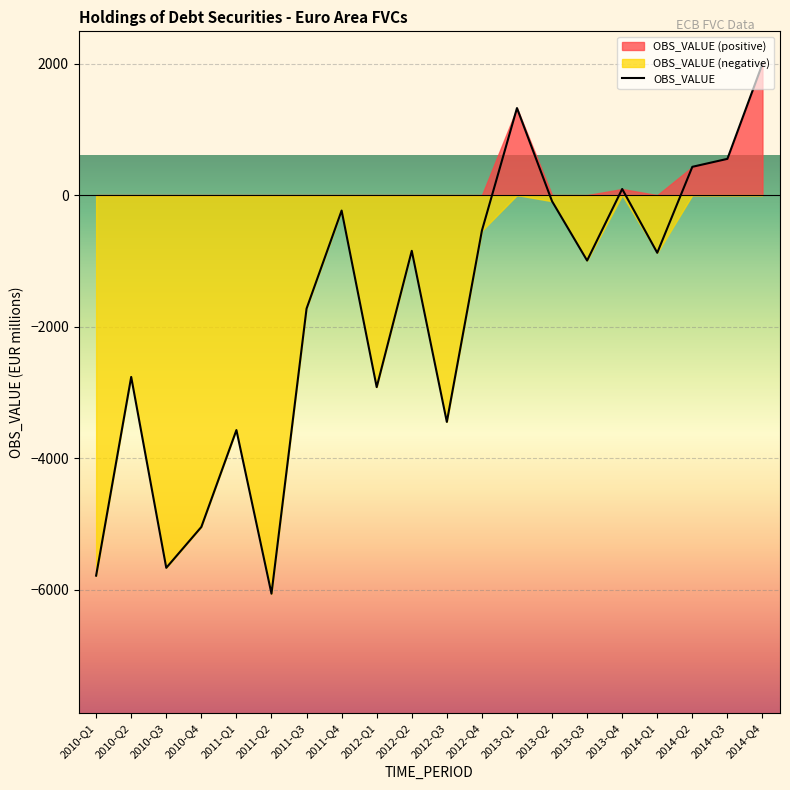

At which label is the value closest to -2031?

2011-Q3